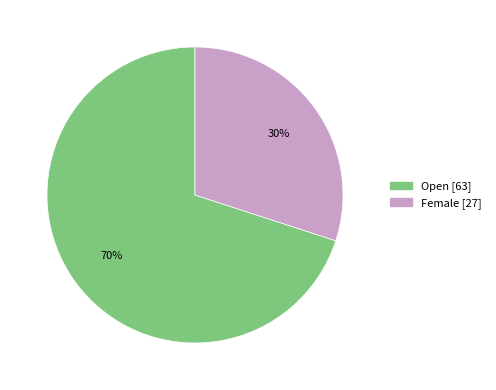

The Female slice represents 30% of the pie. True or false?

True